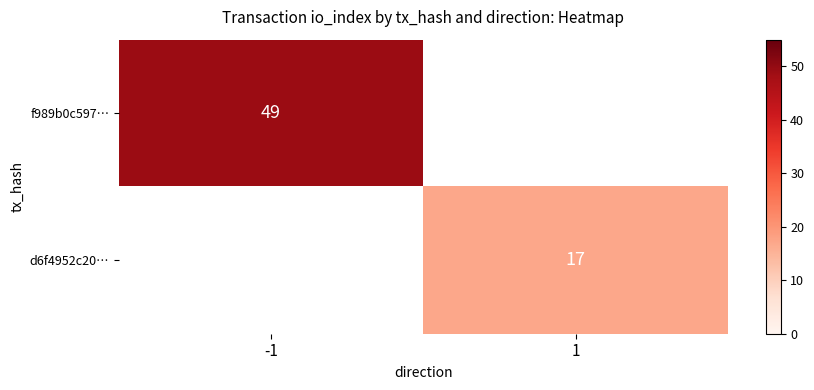

The value of f989b0c597… at -1 is 71. True or false?

False